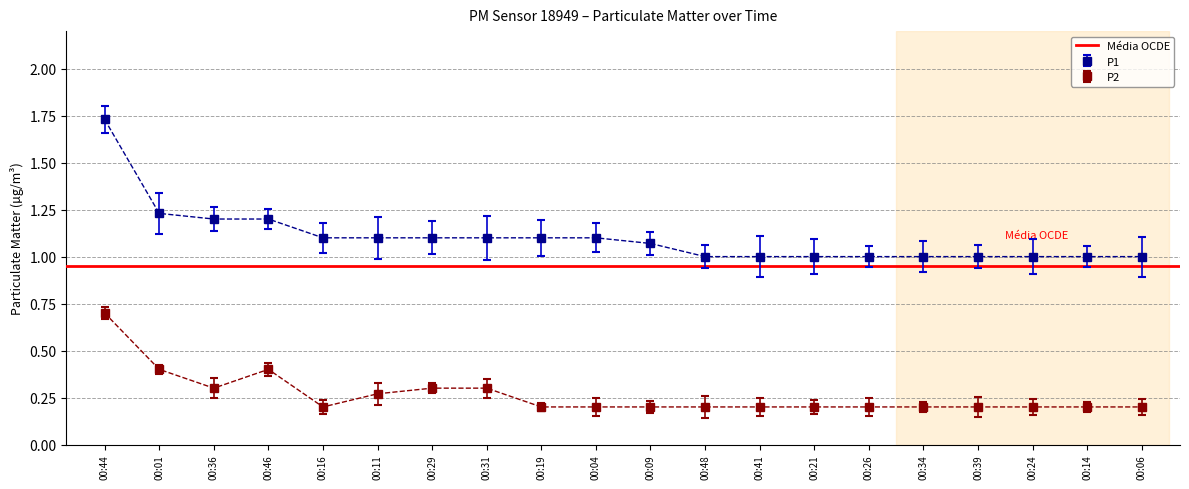

At which category is the sum across all series the highest?

00:44